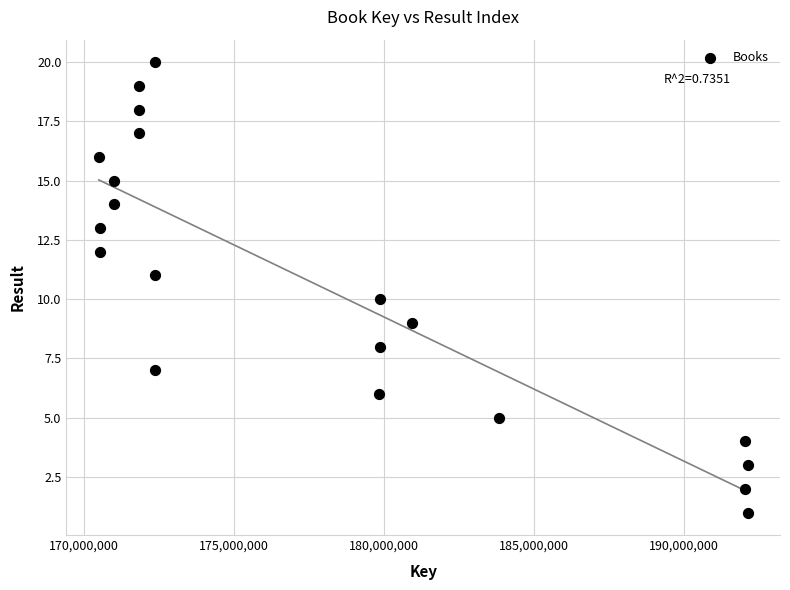

What is the range of Y values (max minus min)?

19